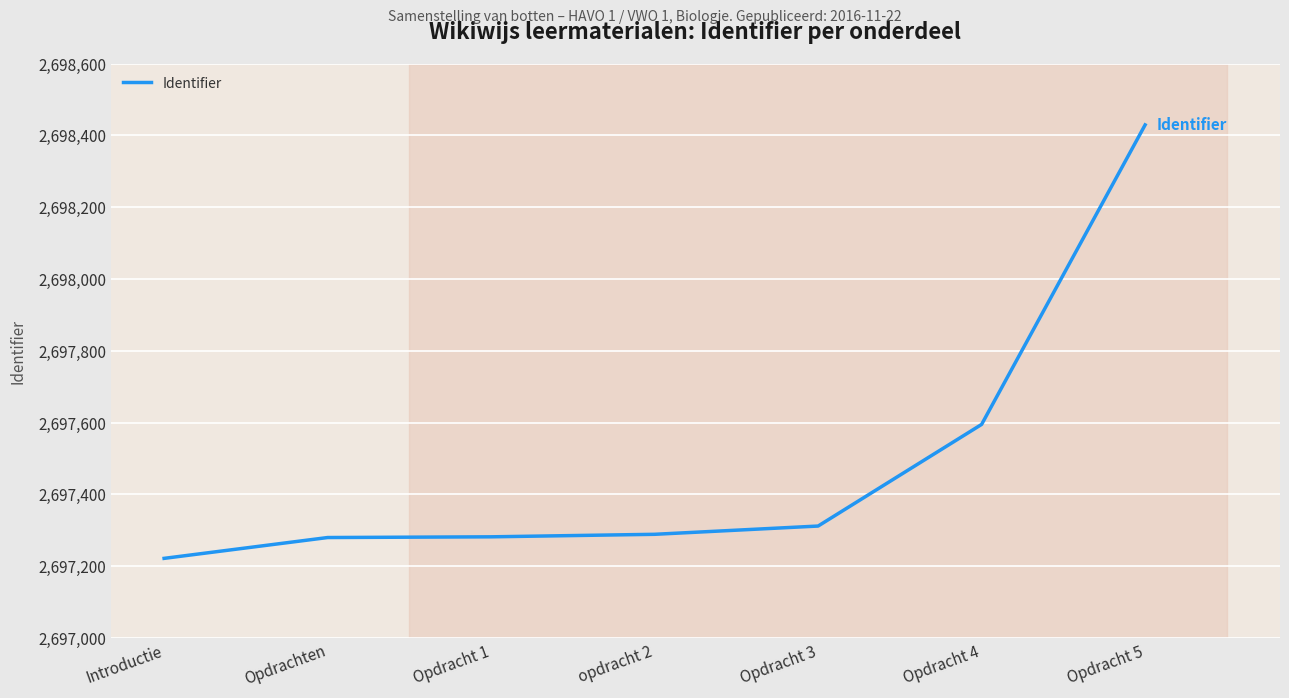

Between Opdracht 3 and Opdrachten, which is larger?

Opdracht 3